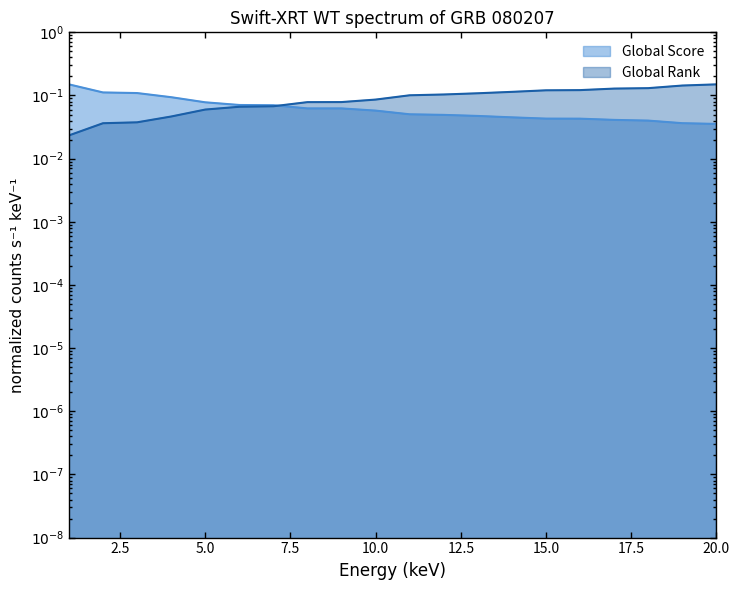

True or false: Global Rank has more than 1 points higher than both neighbors.

False